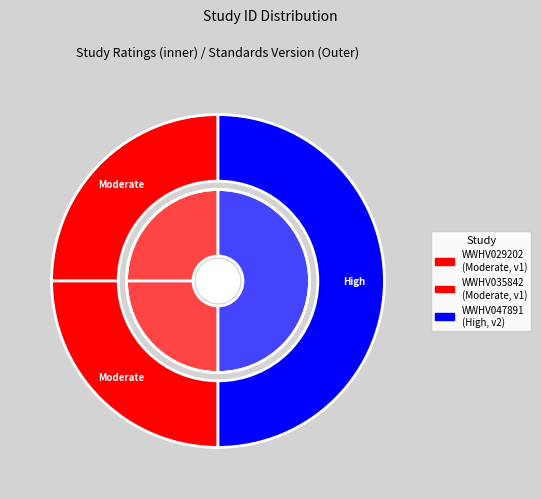

Rank the categories by value from lowest to highest.

WWHV029202, WWHV035842, WWHV047891